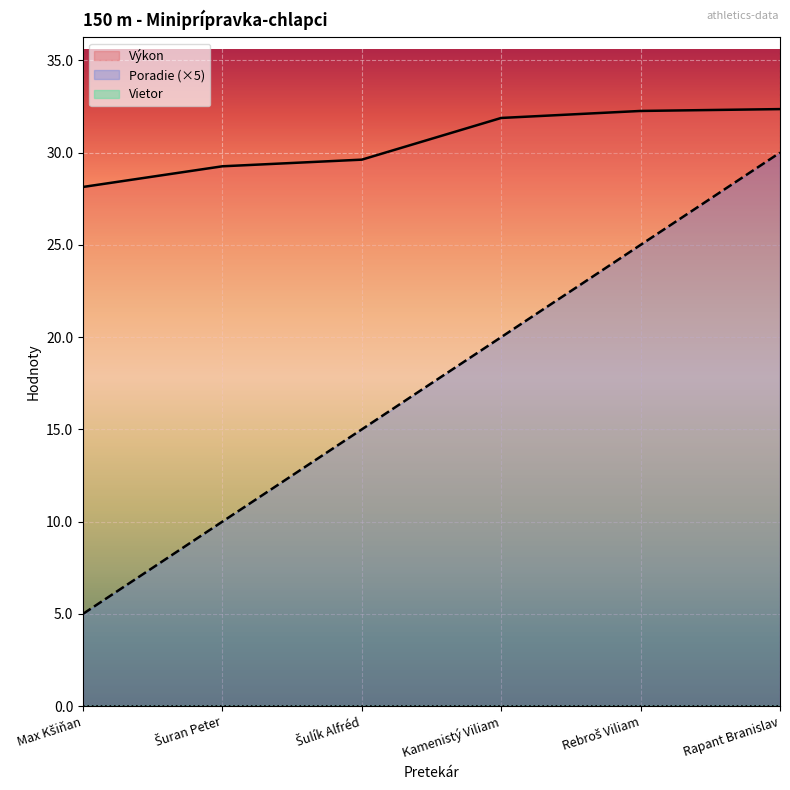

The Výkon series shows 31.9 at Kamenistý Viliam. True or false?

True